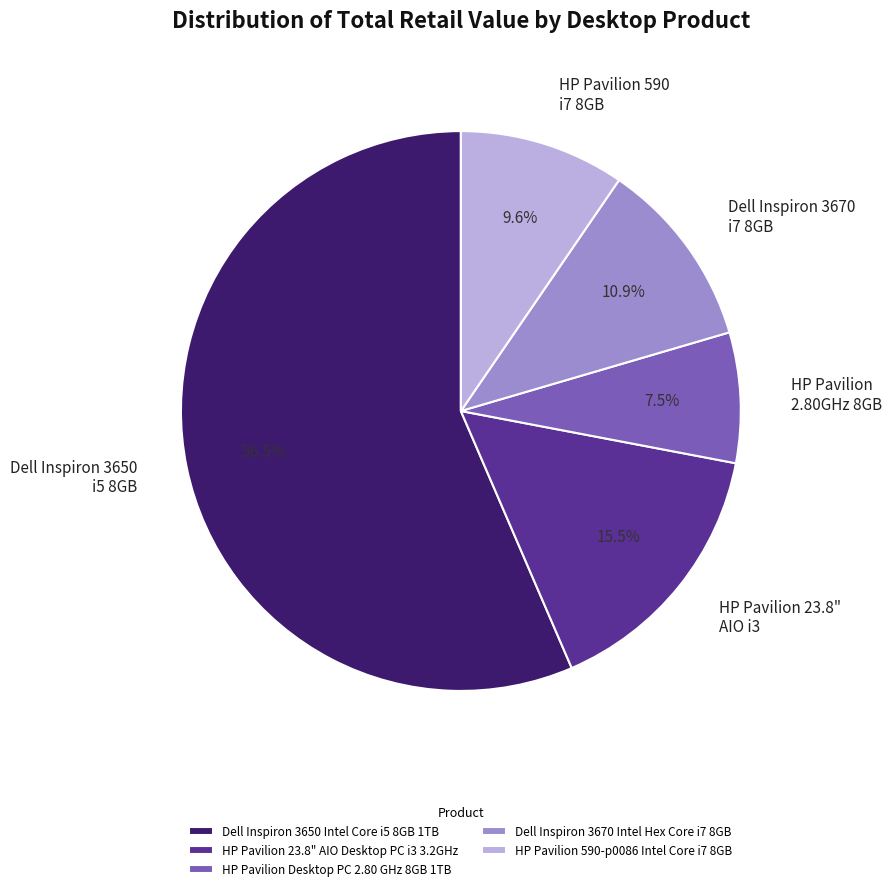

Rank the categories by value from highest to lowest.

Dell Inspiron 3650 Intel Core i5 8GB 1TB, HP Pavilion 23.8" AIO Desktop PC i3 3.2GHz, Dell Inspiron 3670 Intel Hex Core i7 8GB, HP Pavilion 590-p0086 Intel Core i7 8GB, HP Pavilion Desktop PC 2.80 GHz 8GB 1TB